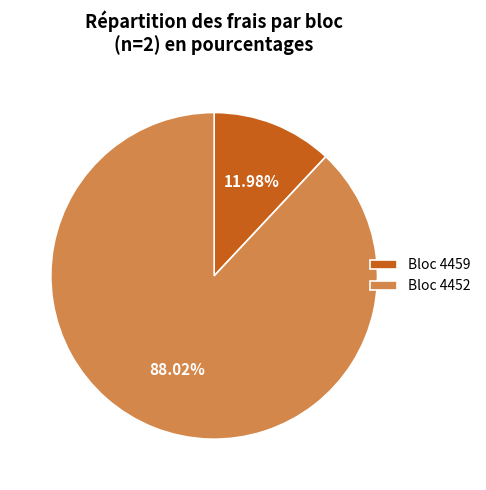

Does any single category account for the majority?

Yes